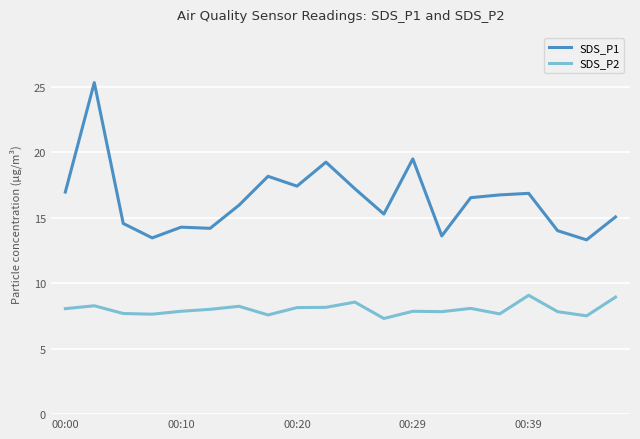

What is the difference between the maximum and minimum values in the SDS_P2 series?

1.8